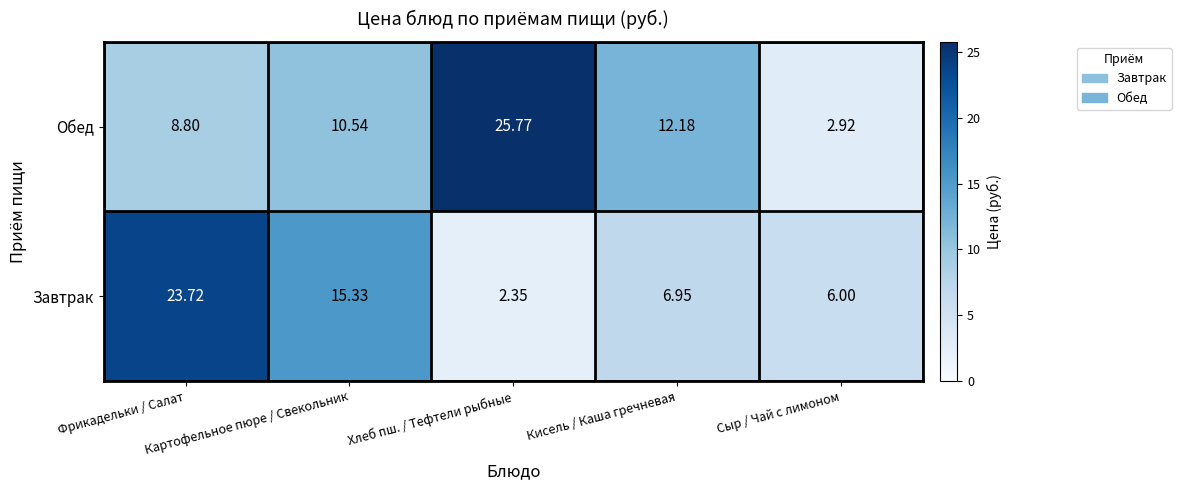

What is the greatest value displayed?

25.8